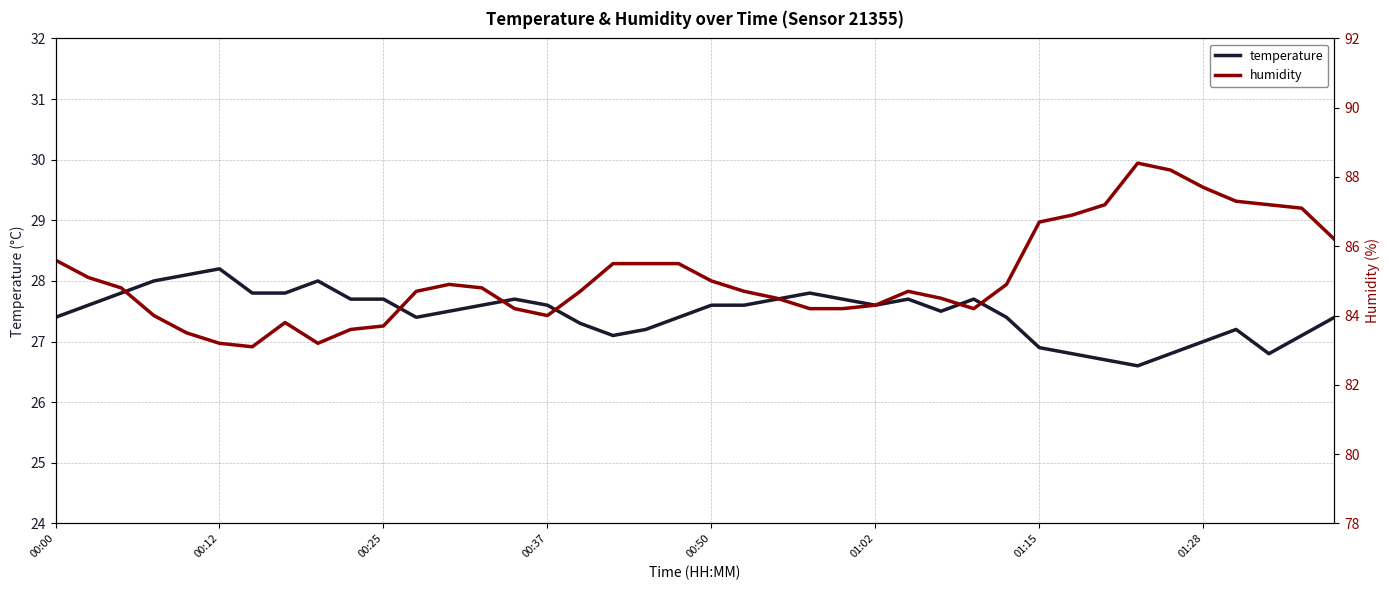

True or false: humidity and temperature intersect in this chart.

False